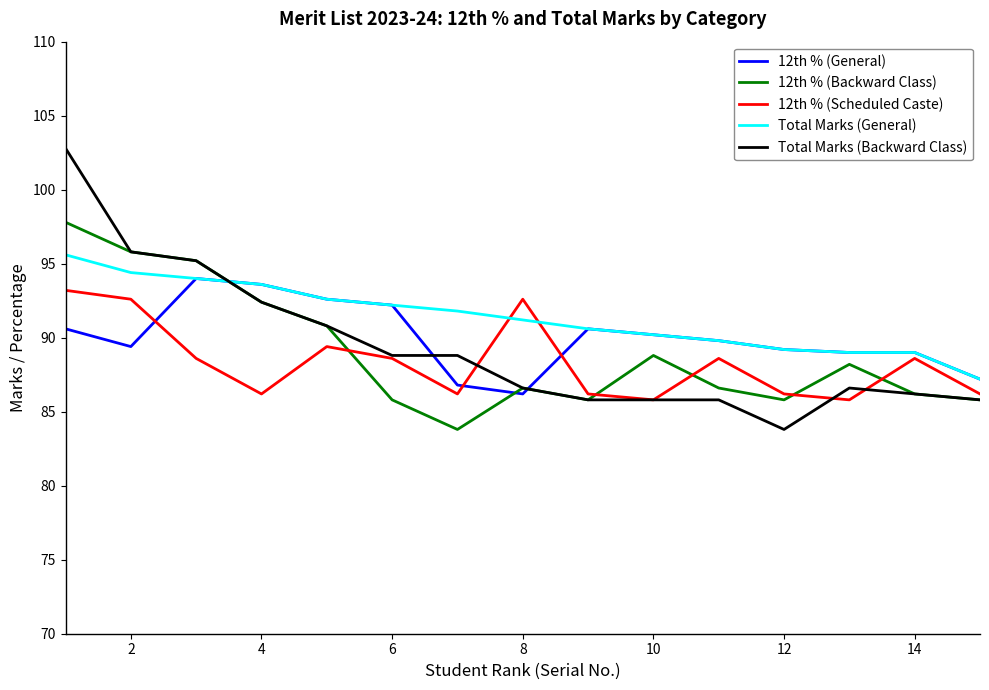

After their last crossing, which series has the higher values: 12th % (Scheduled Caste) or Total Marks (General)?

Total Marks (General)